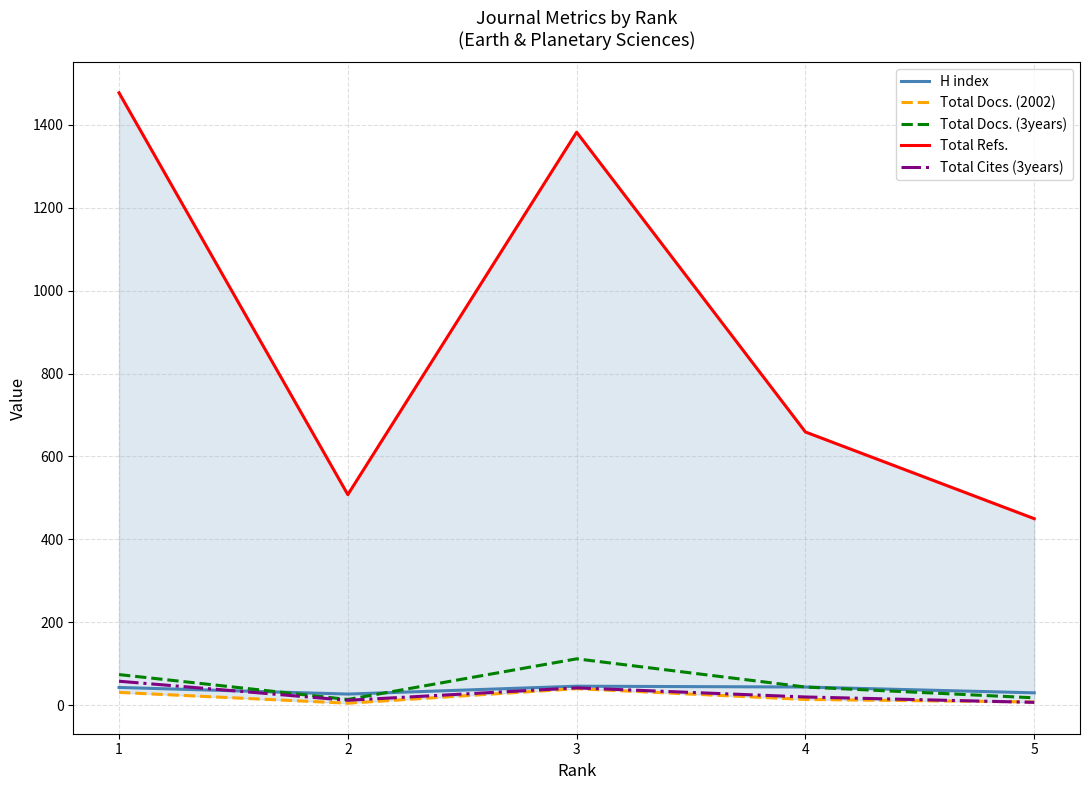

Where is the first local maximum for Total Docs. (2002)?

3